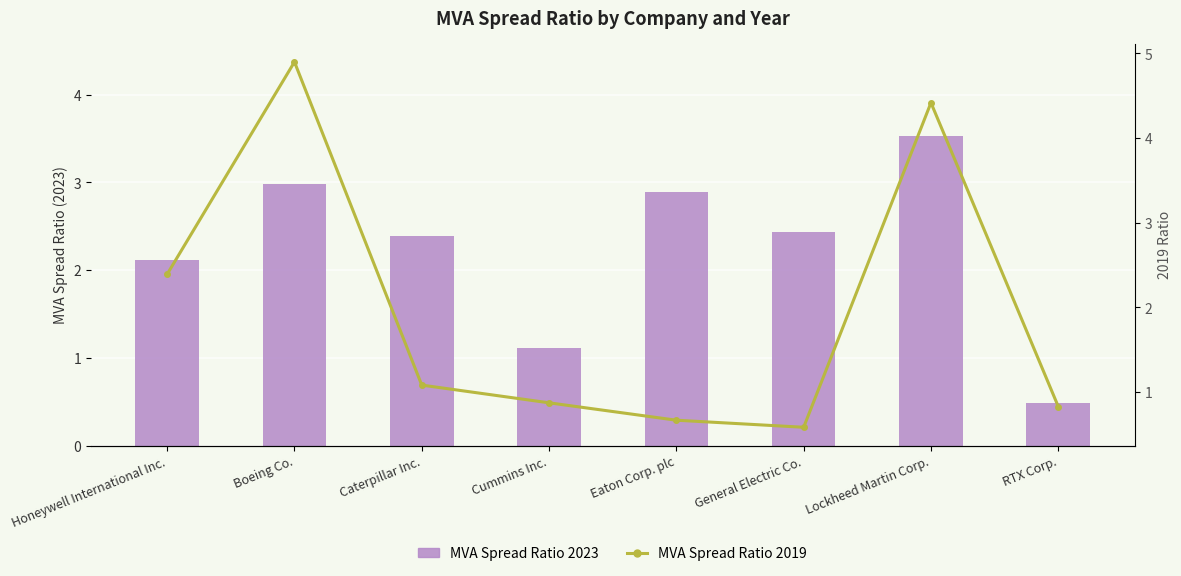

What is the sum of the MVA Spread Ratio 2019 values at Boeing Co. and Cummins Inc.?

5.8